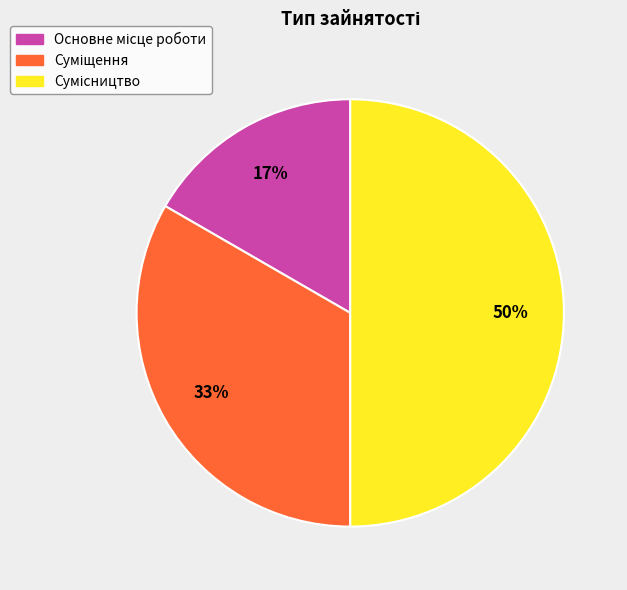

To the nearest percent, what is the difference between the largest and smallest slice percentages?

33%